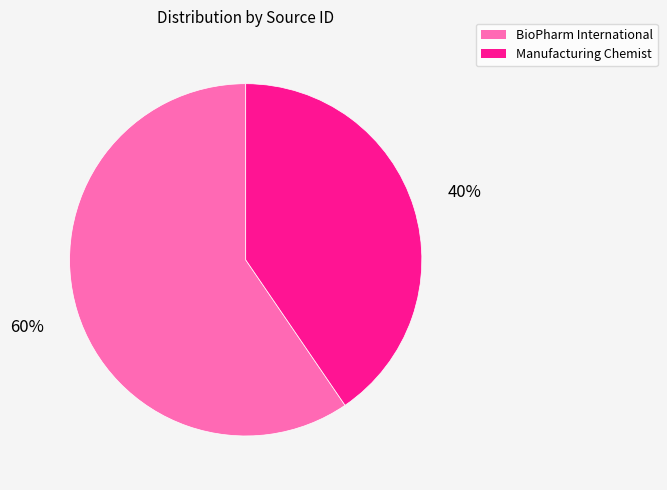

The Manufacturing Chemist slice represents 32% of the pie. True or false?

False